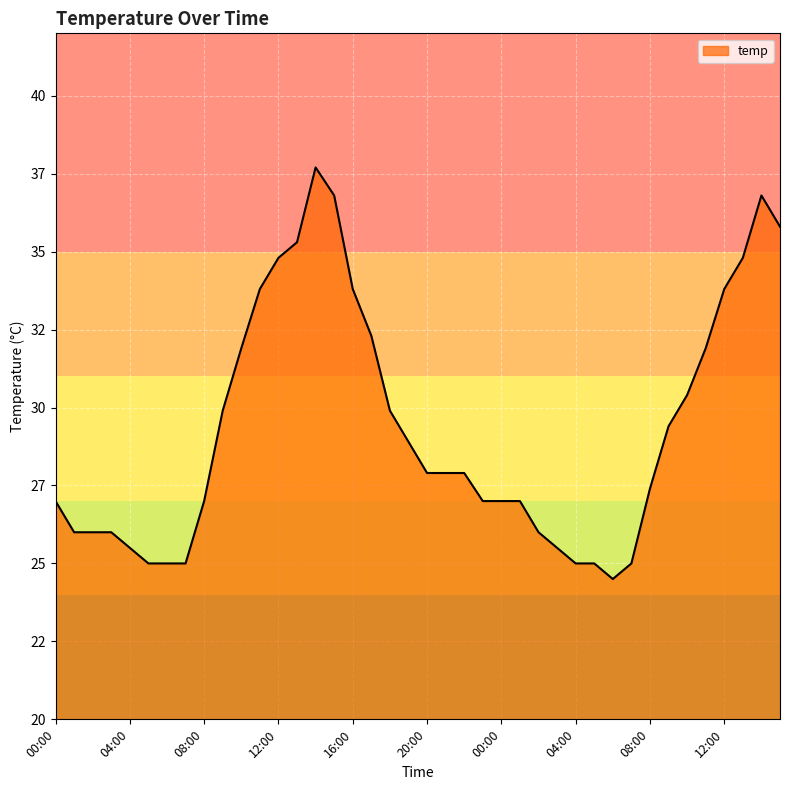

What is the value of the 31st point from the left?

25.0